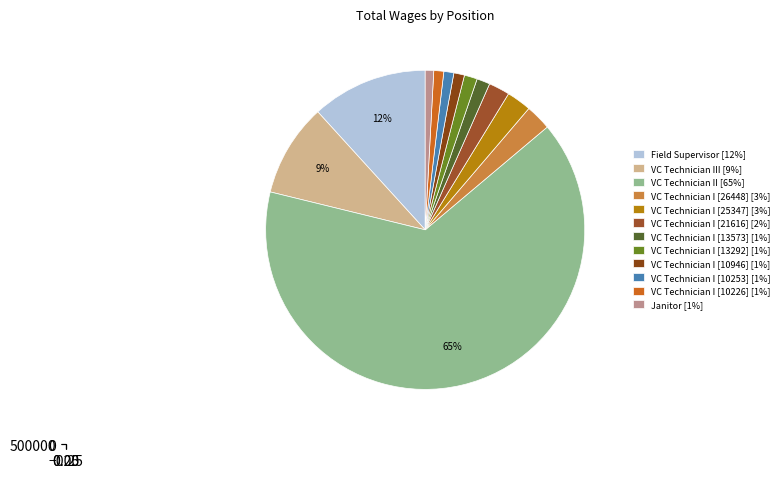

Count the number of slices in the pie.

12